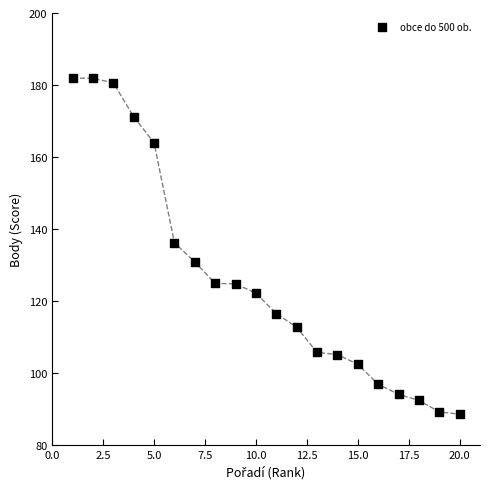

What is the range of Y values (max minus min)?

93.4